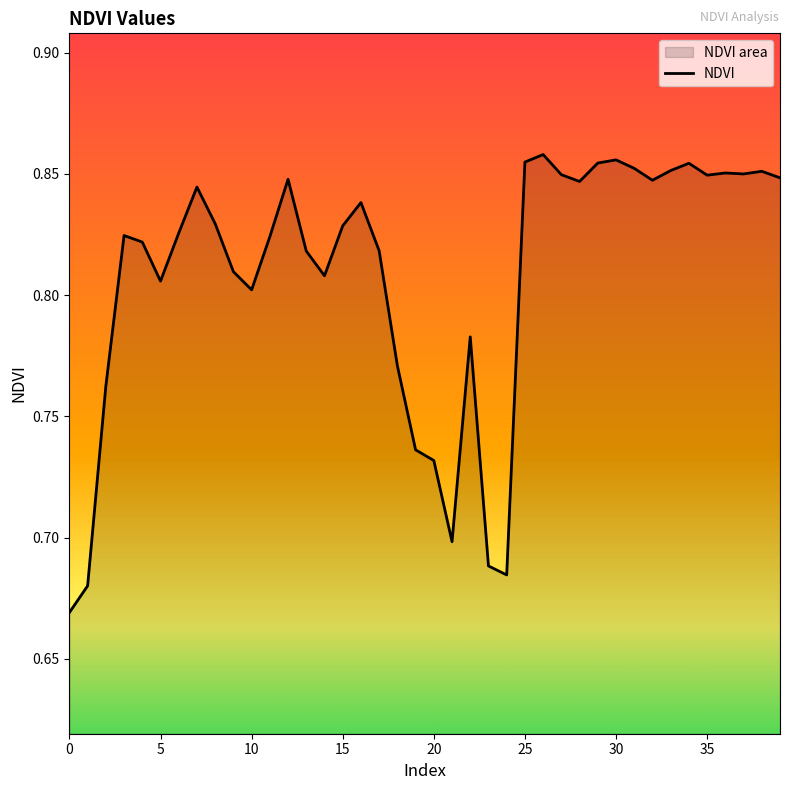

Reading right to left, transcribe all the data shown in this chart.

0.8	0.9	0.8	0.9	0.8	0.9	0.9	0.8	0.9	0.9	0.9	0.8	0.8	0.9	0.9	0.7	0.7	0.8	0.7	0.7	0.7	0.8	0.8	0.8	0.8	0.8	0.8	0.8	0.8	0.8	0.8	0.8	0.8	0.8	0.8	0.8	0.8	0.8	0.7	0.7